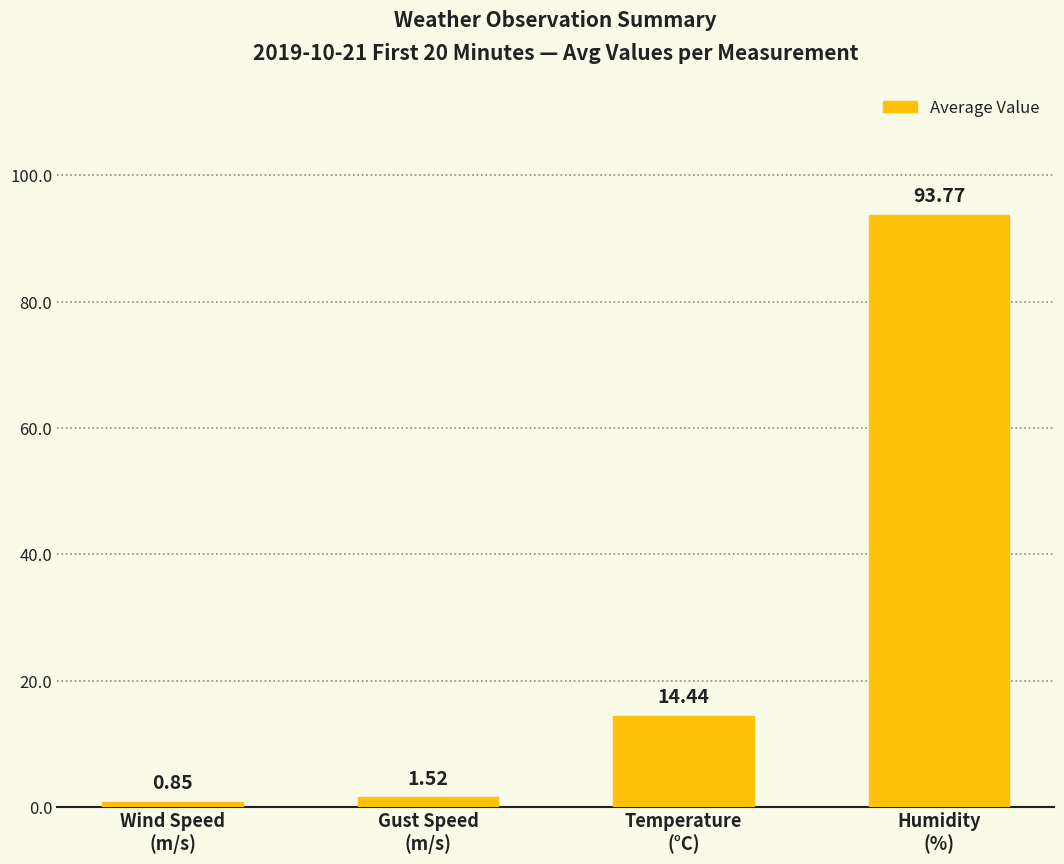

List the labels in order of value, smallest first.

Wind Speed
(m/s), Gust Speed
(m/s), Temperature
(°C), Humidity
(%)